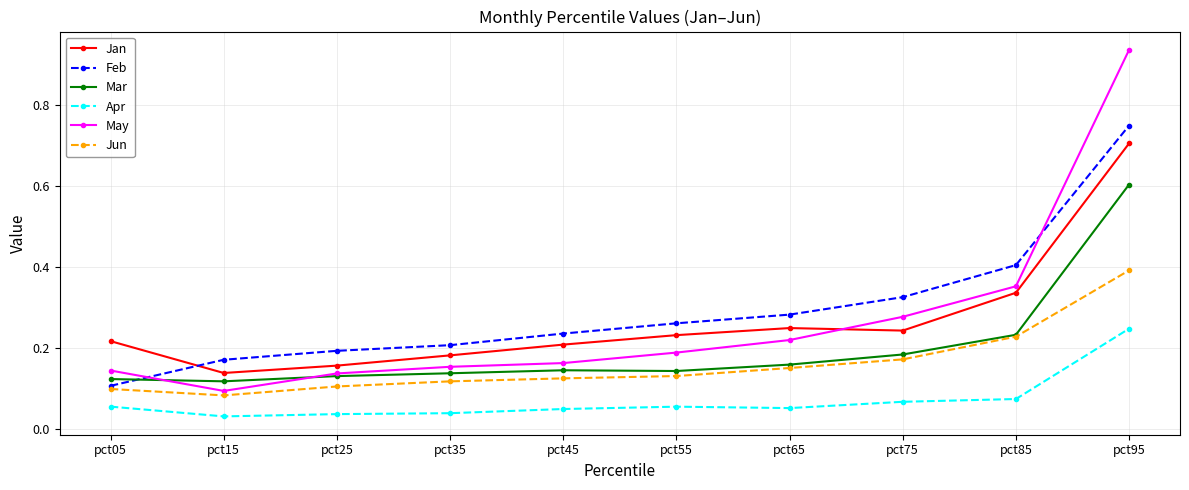

At which label is Feb closest to 0?

pct05